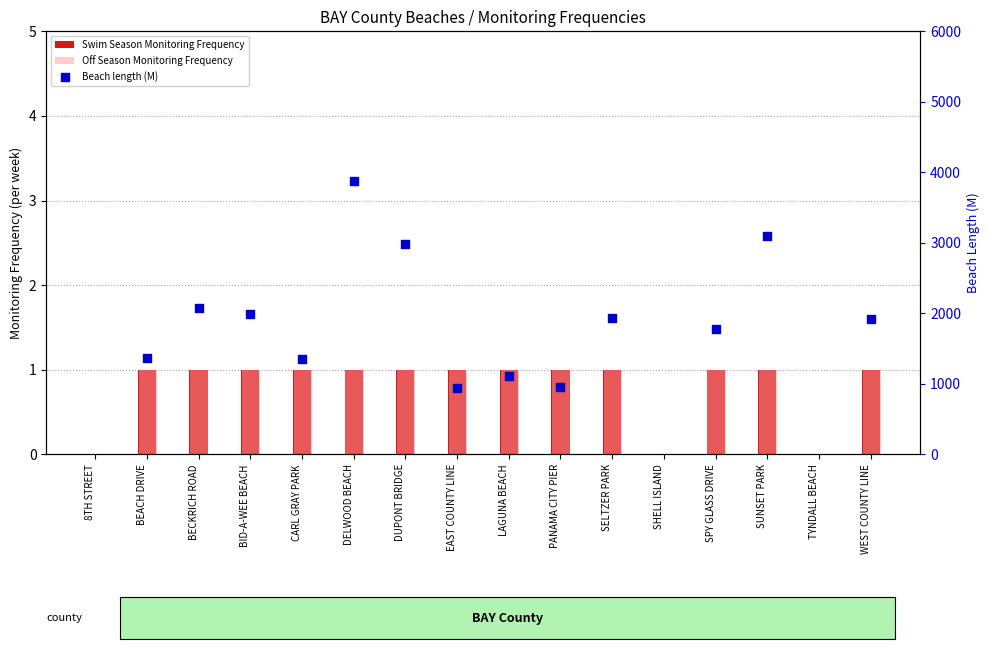

At how many categories does at least one series exceed 0?

13